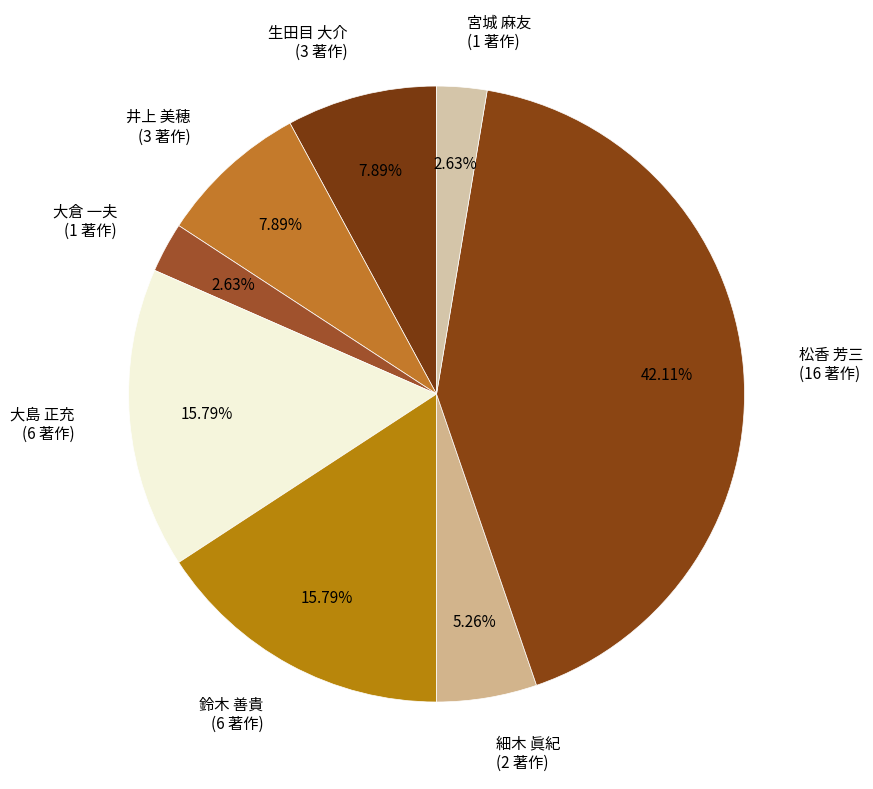

Between 松香 芳三 (16 著作) and 鈴木 善貴 (6 著作), which is larger?

松香 芳三 (16 著作)